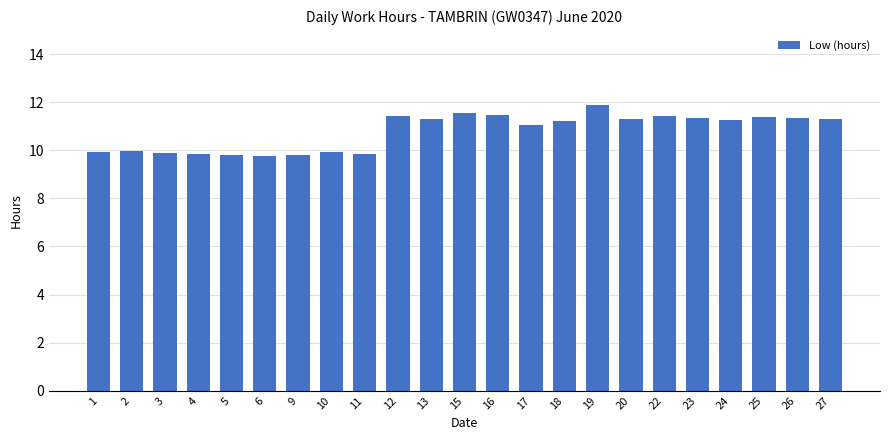

What is the change in value from 19 to 27?

-0.6